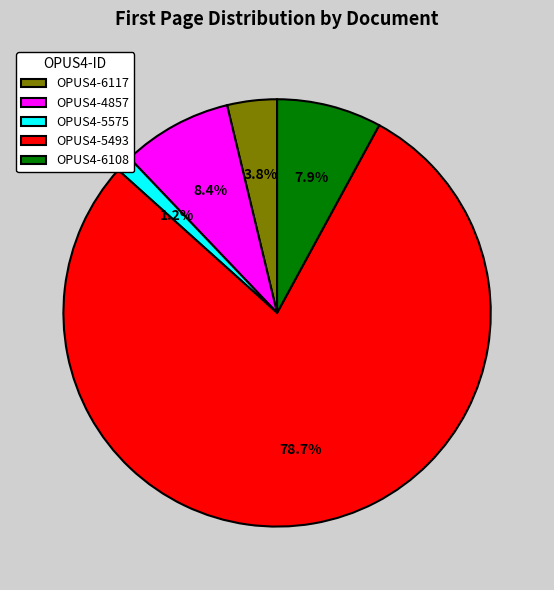

Do OPUS4-5575 and OPUS4-4857 together represent more than half of the pie?

No